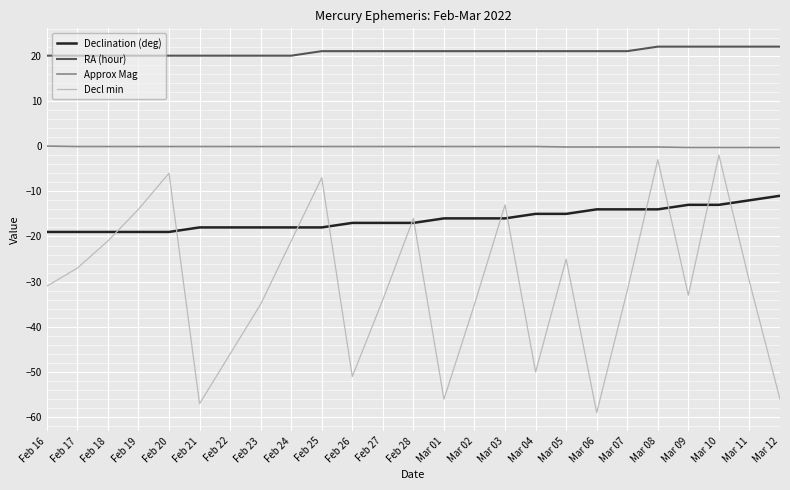

At Mar 12, list the series in order from largest to smallest.

RA (hour), Approx Mag, Declination (deg), Decl min